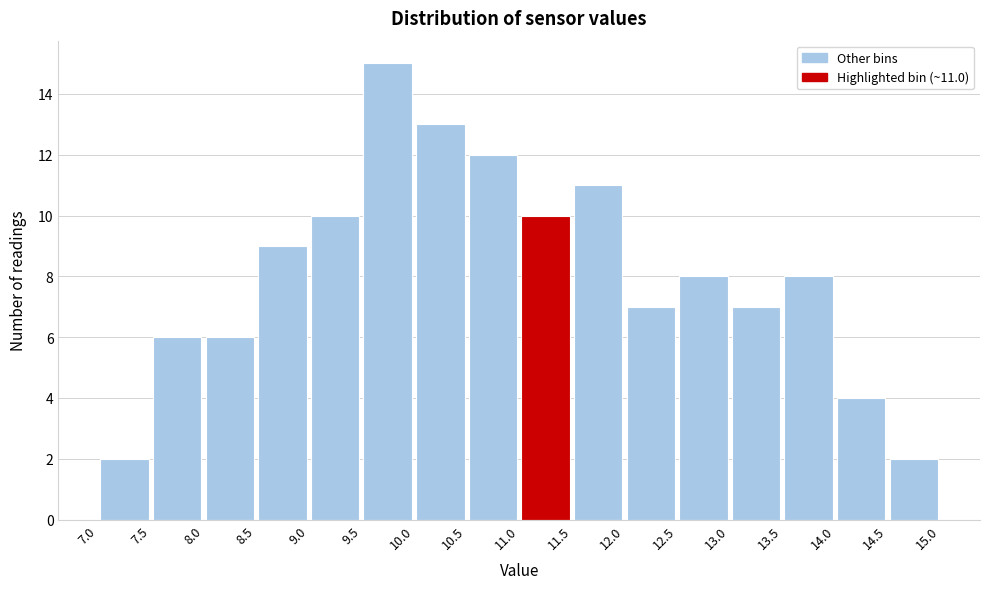

Which range on the x-axis has the tallest bar?

9.5 to 10.0